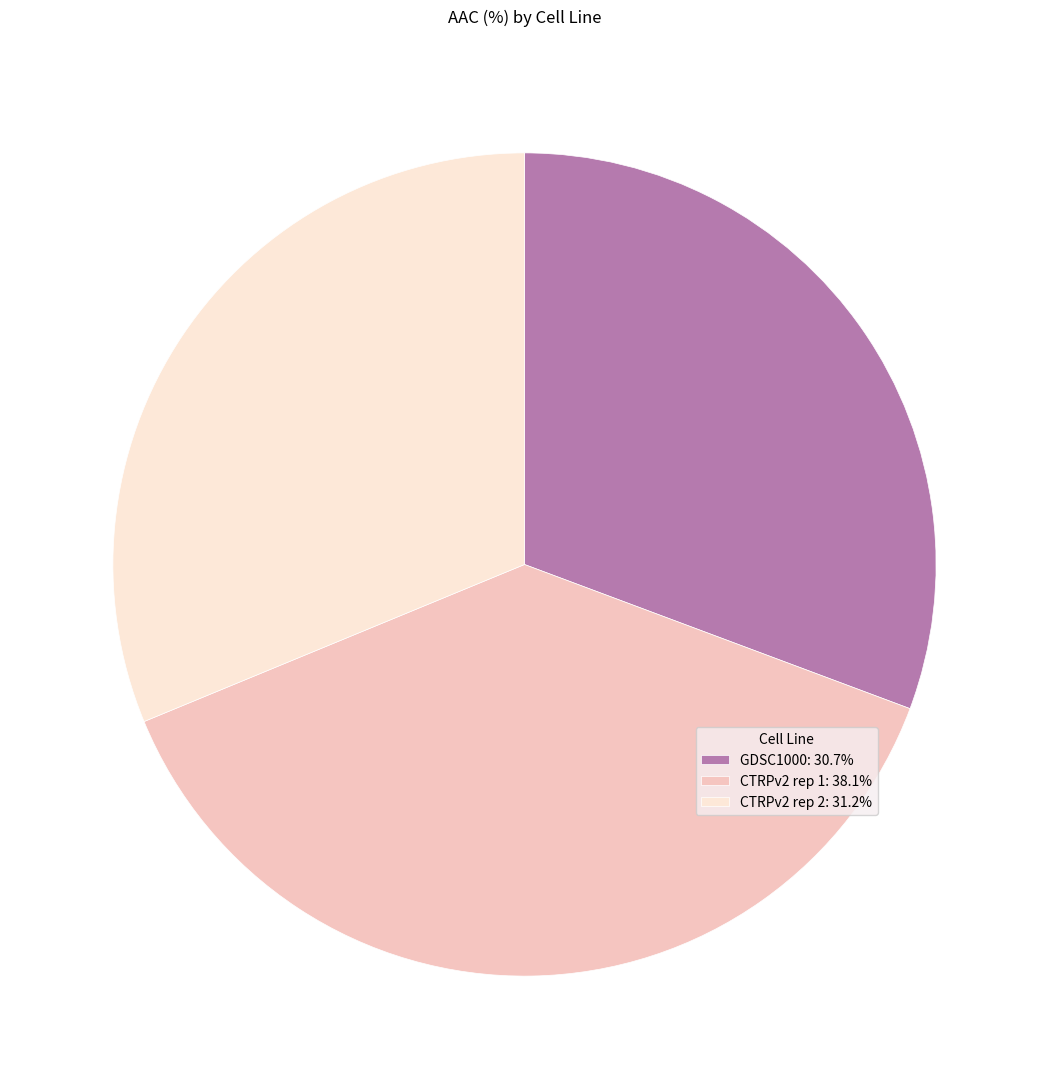

What is the largest slice in the pie chart?

CTRPv2 rep 1